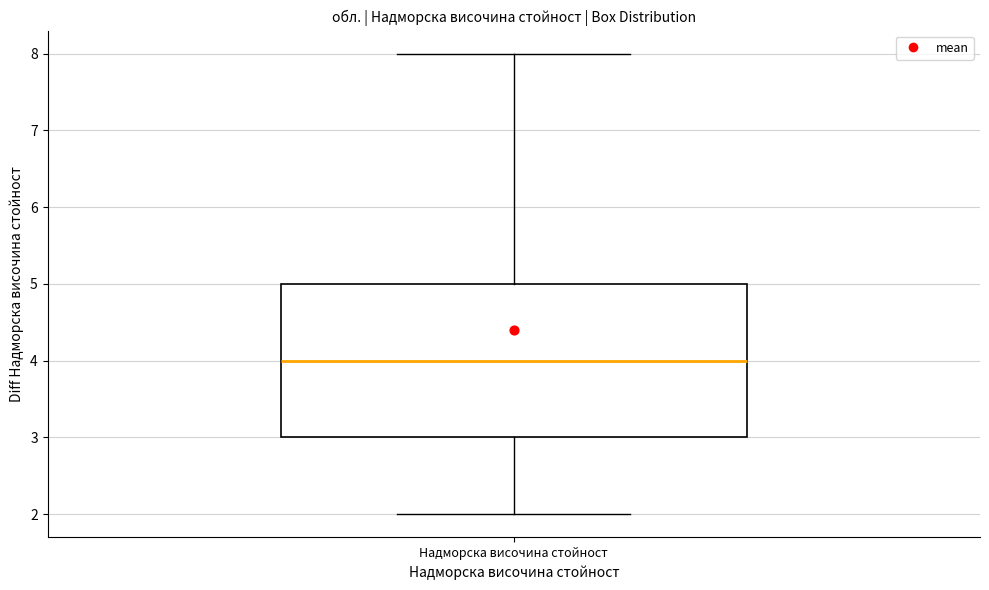

Transcribe this box plot: give where the median line is, the range the box spans, and where the two whiskers end, as read against the y-axis. The values are not printed on the chart, so give them approximately, as read against the axis.

median 4, box 3 to 5, whiskers 2 to 8